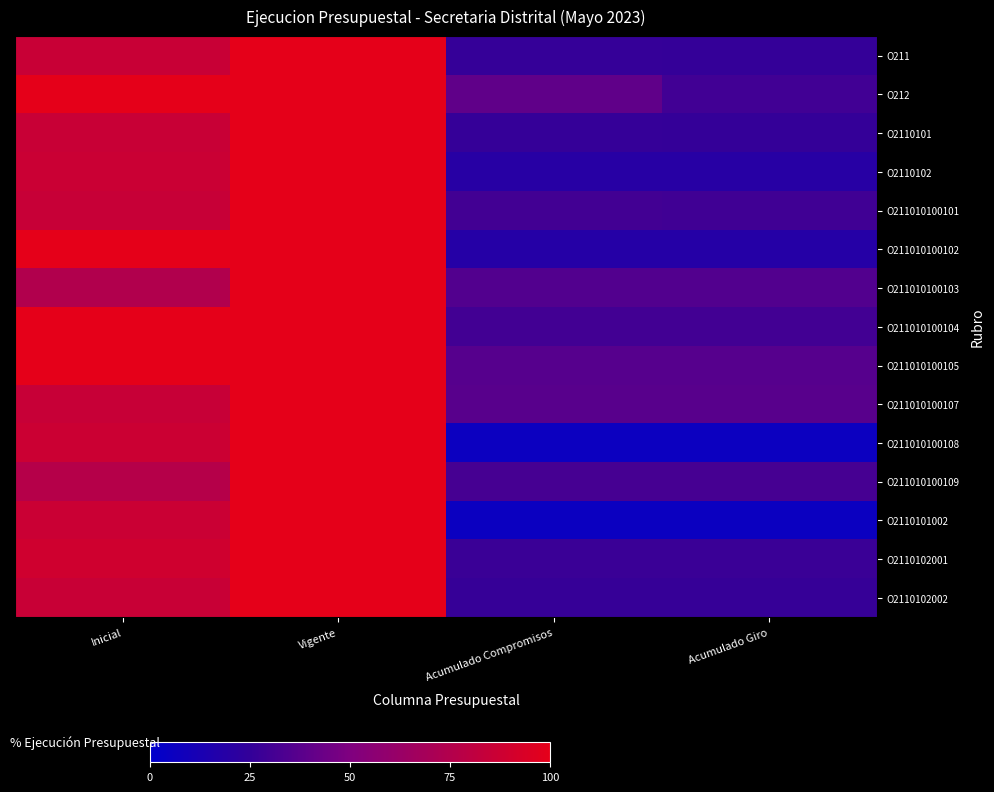

Reading left to right, what are all the values shown in this chart?

O211: Inicial=85.6	Vigente=100.0	Acumulado Compromisos=26.1	Acumulado Giro=25.5
O212: Inicial=100.0	Vigente=100.0	Acumulado Compromisos=40.2	Acumulado Giro=29.8
O2110101: Inicial=85.6	Vigente=100.0	Acumulado Compromisos=26.1	Acumulado Giro=25.5
O2110102: Inicial=86.5	Vigente=100.0	Acumulado Compromisos=19.5	Acumulado Giro=19.5
O211010100101: Inicial=85.0	Vigente=100.0	Acumulado Compromisos=30.3	Acumulado Giro=29.5
O211010100102: Inicial=100.0	Vigente=100.0	Acumulado Compromisos=18.7	Acumulado Giro=18.7
O211010100103: Inicial=74.5	Vigente=100.0	Acumulado Compromisos=35.5	Acumulado Giro=35.5
O211010100104: Inicial=100.0	Vigente=100.0	Acumulado Compromisos=30.5	Acumulado Giro=30.5
O211010100105: Inicial=100.0	Vigente=100.0	Acumulado Compromisos=36.6	Acumulado Giro=36.6
O211010100107: Inicial=84.9	Vigente=100.0	Acumulado Compromisos=37.3	Acumulado Giro=37.3
O211010100108: Inicial=87.2	Vigente=100.0	Acumulado Compromisos=6.1	Acumulado Giro=6.1
O211010100109: Inicial=76.3	Vigente=100.0	Acumulado Compromisos=31.6	Acumulado Giro=31.6
O2110101002: Inicial=86.6	Vigente=100.0	Acumulado Compromisos=5.7	Acumulado Giro=5.7
O2110102001: Inicial=89.0	Vigente=100.0	Acumulado Compromisos=27.4	Acumulado Giro=27.4
O2110102002: Inicial=85.7	Vigente=100.0	Acumulado Compromisos=26.4	Acumulado Giro=26.4